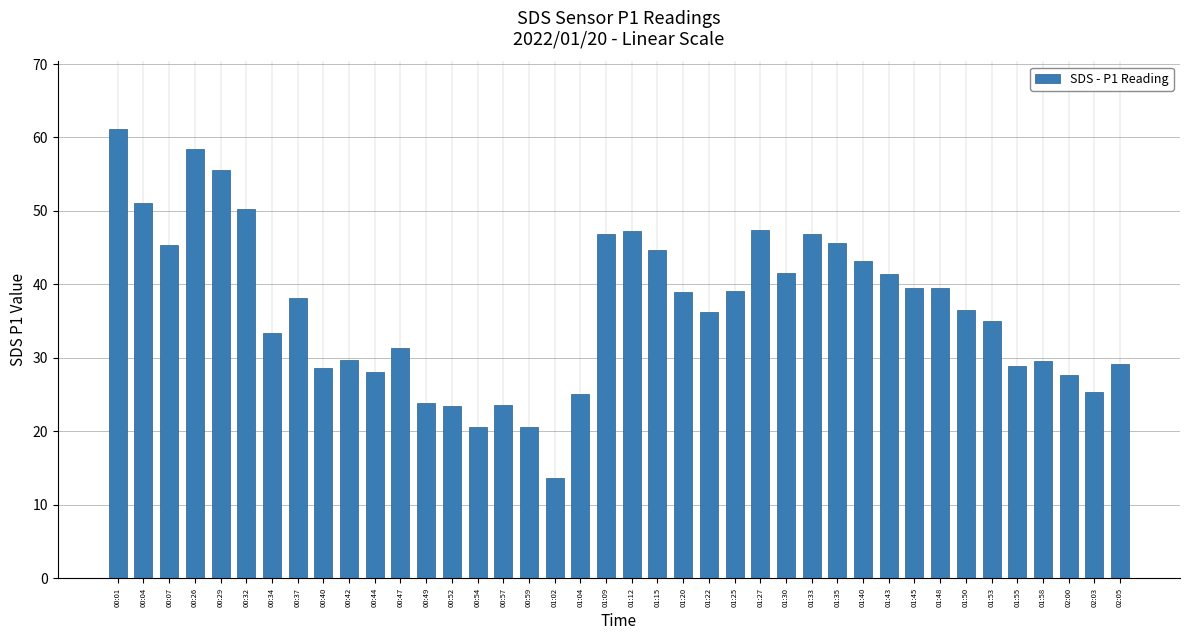

What is the maximum value shown in the chart?

61.2